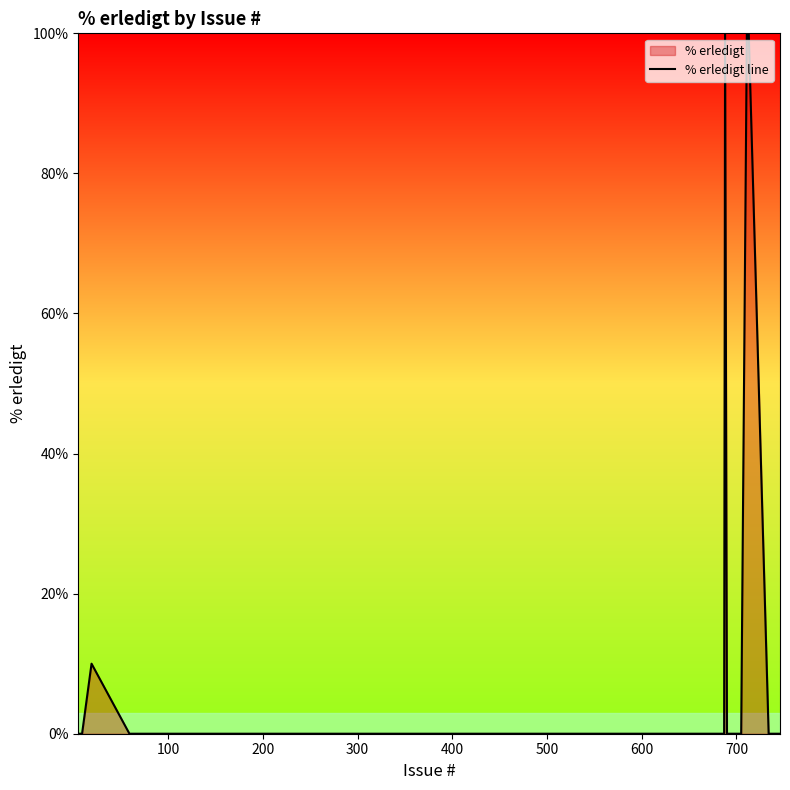

What is the difference between the maximum and minimum values?

100